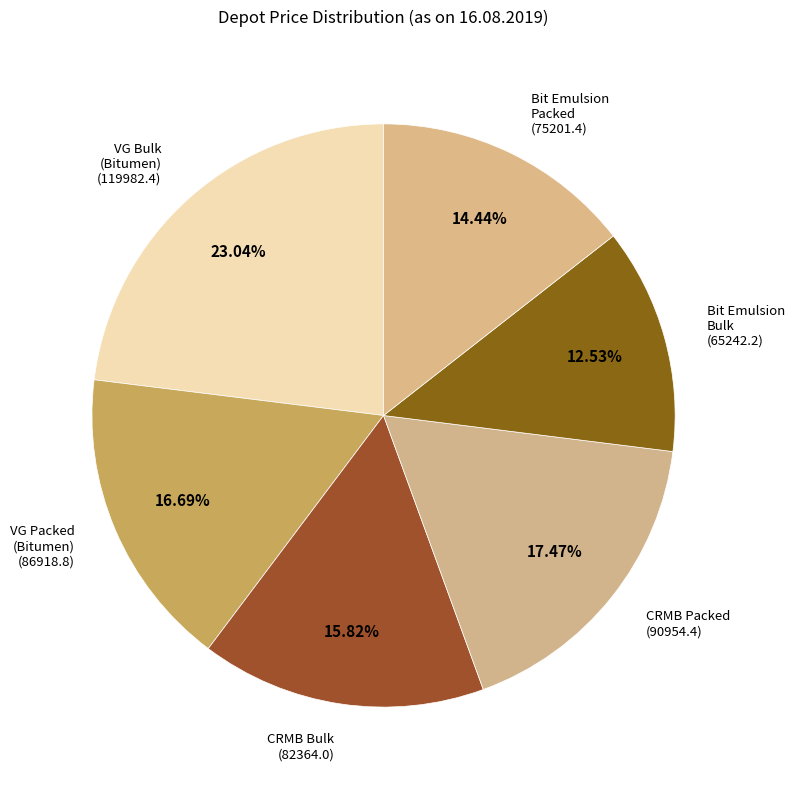

Combined, do Bit Emulsion Bulk and VG Packed (Bitumen) account for over 50%?

No